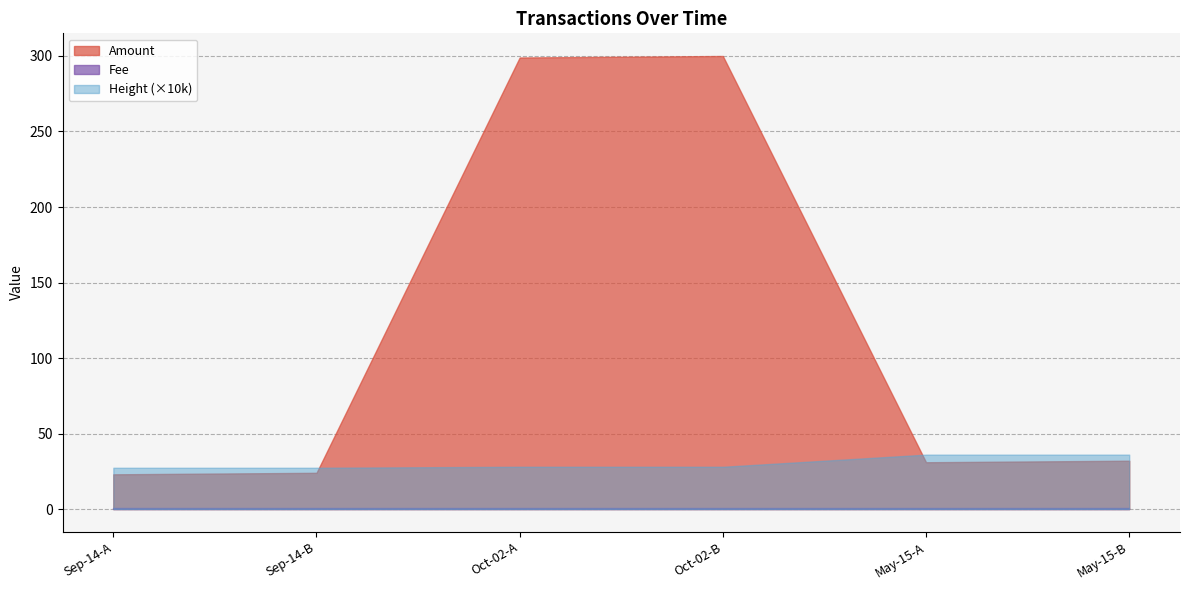

Where does the Amount series first go above 32?

Oct-02-A